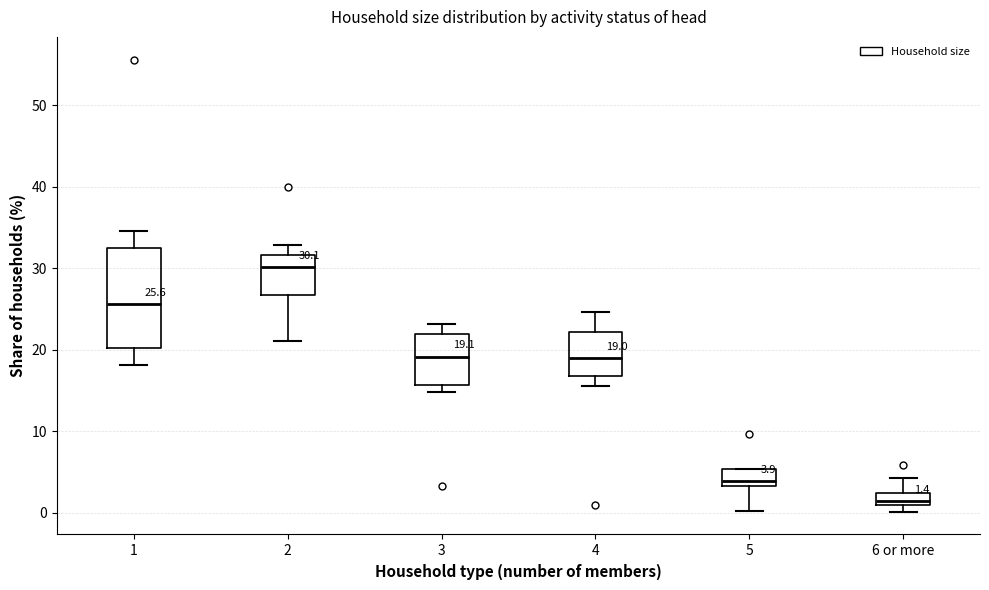

Which box is the tallest, from its lower edge to its upper edge?

1